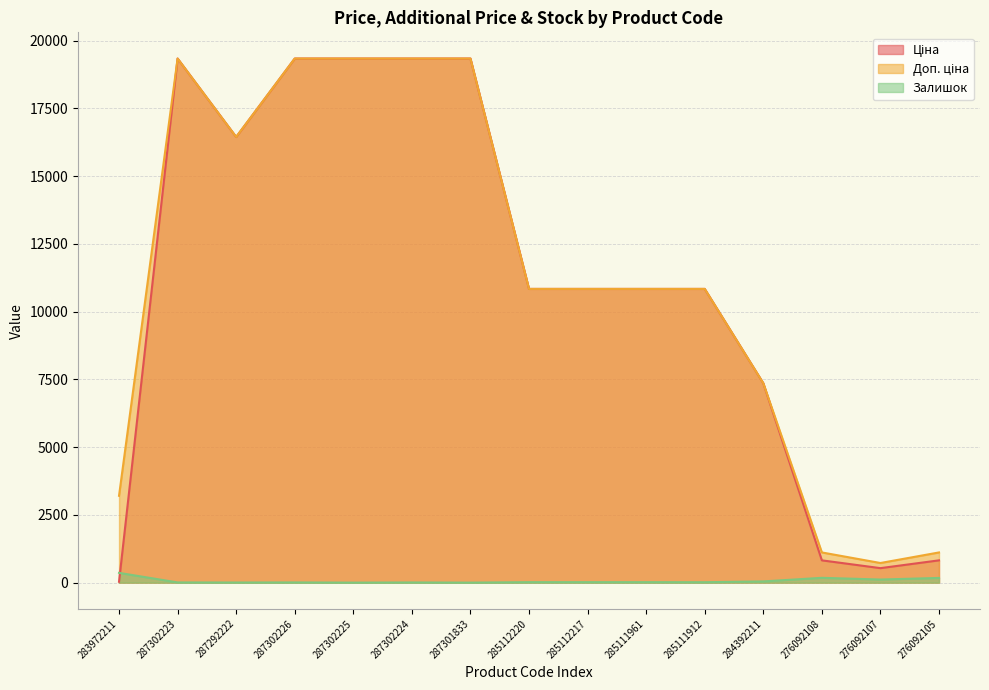

What is the value of the Ціна point at the 7th from the left?

19343.1